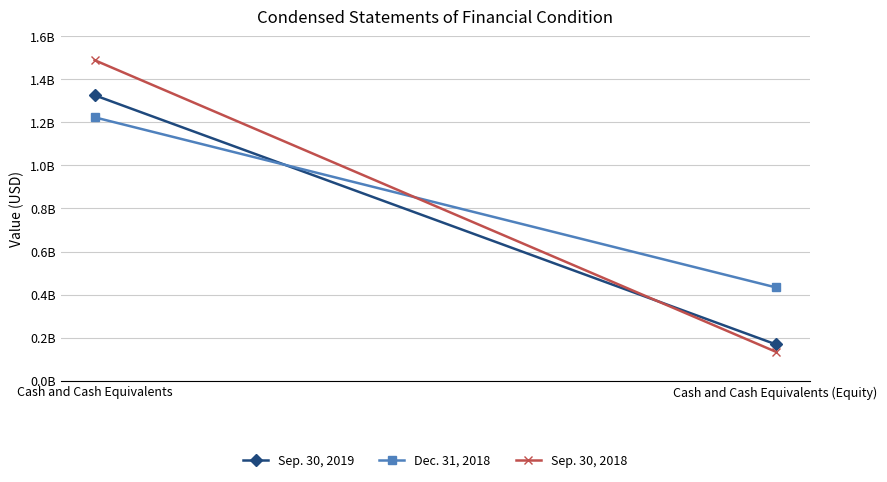

What position from the right is Cash and Cash Equivalents (Equity)?

1